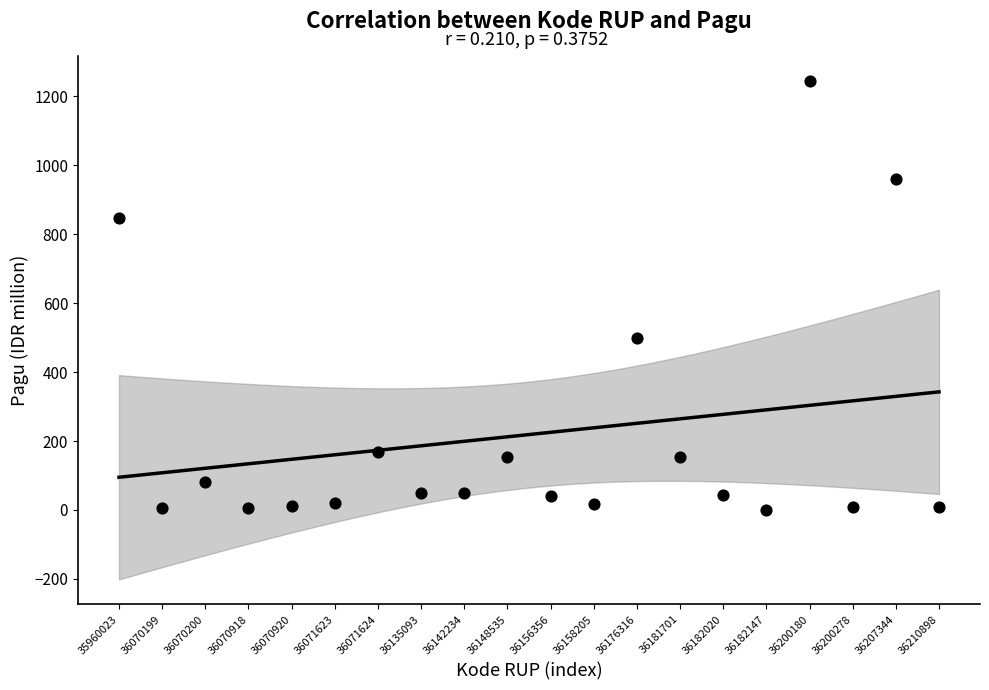

What is the range of Y values (max minus min)?

1244.1